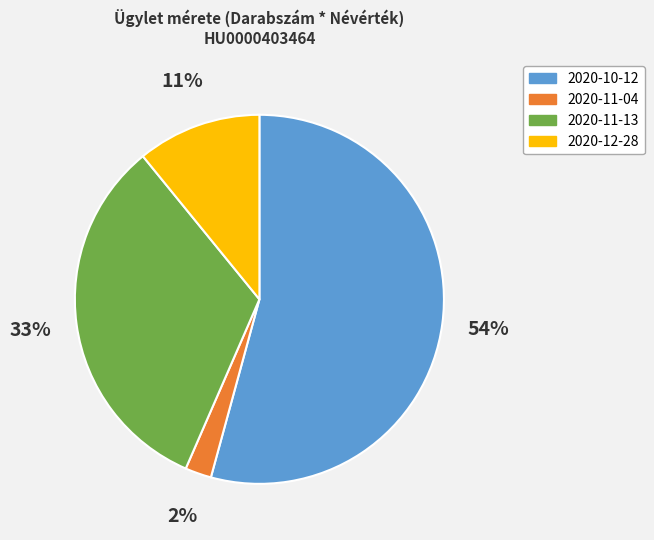

To the nearest percent, what percentage of the pie is 2020-12-28?

11%